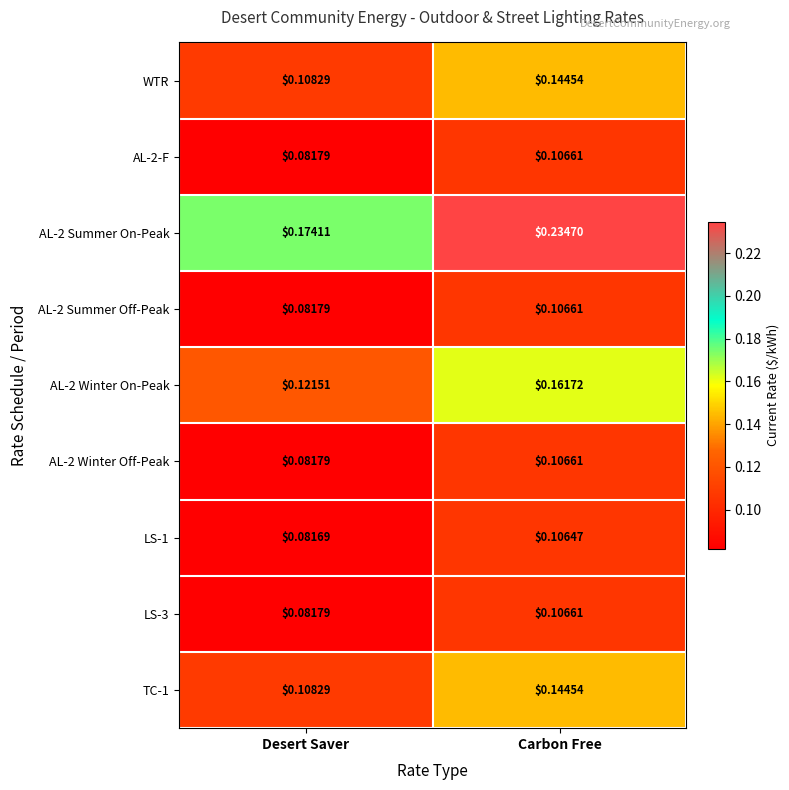

Rank the categories by AL-2 Winter Off-Peak value from lowest to highest.

Desert Saver, Carbon Free